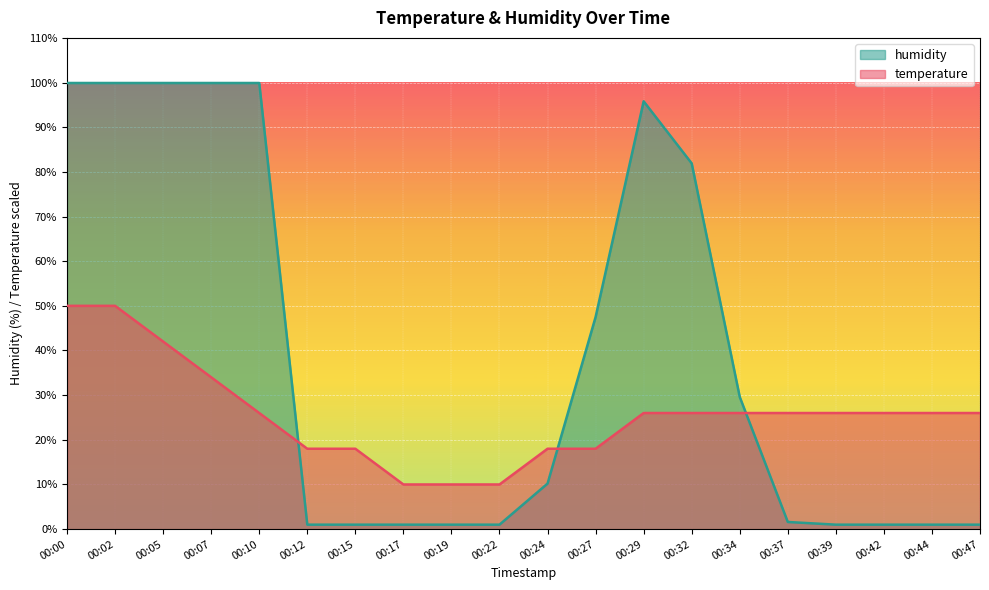

What is the maximum value shown in the chart?

99.9